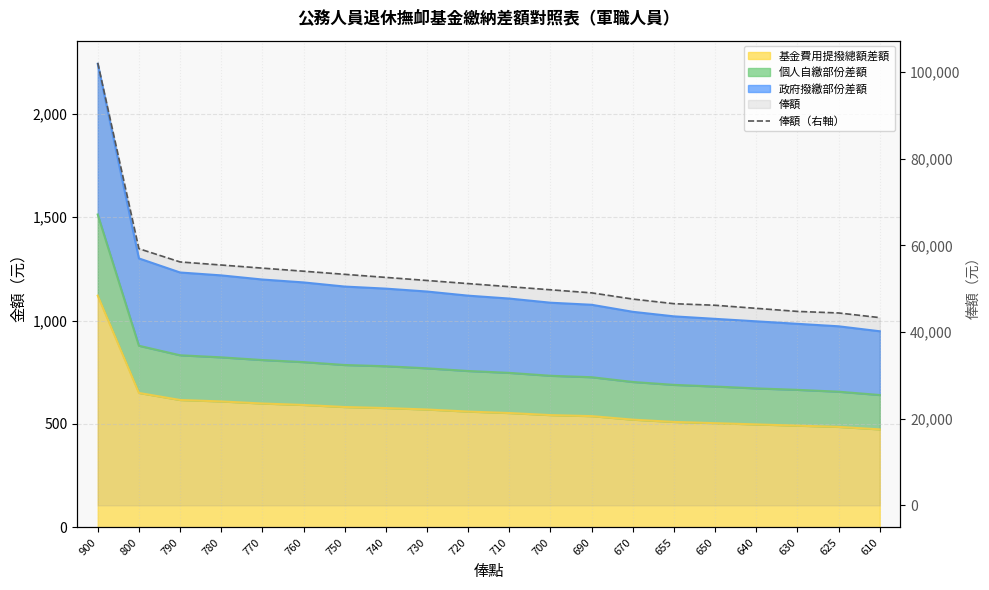

Count the number of values greater than 51190.

9